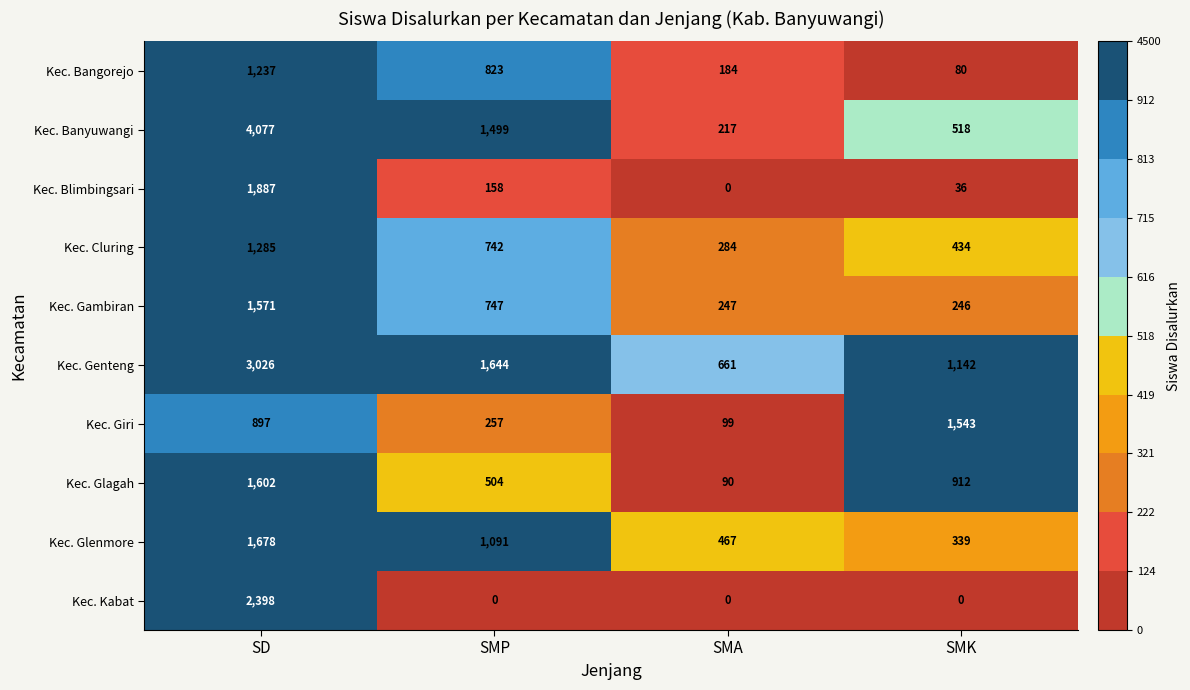

Which label corresponds to the largest value in the chart?

SD